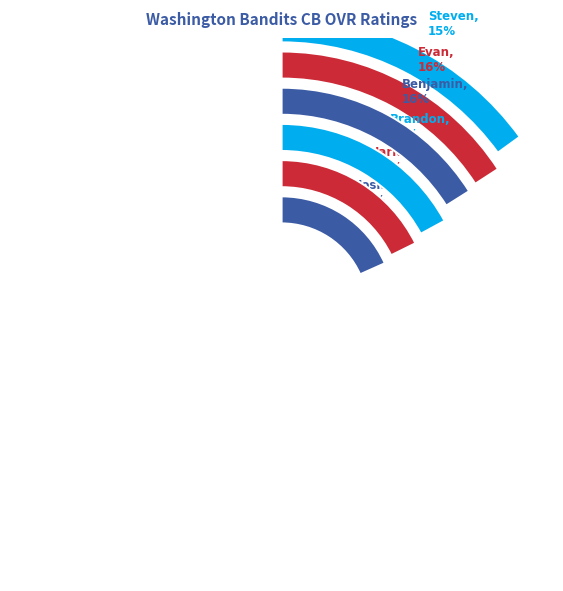

To the nearest percent, what percentage of the pie is Steven?

15%